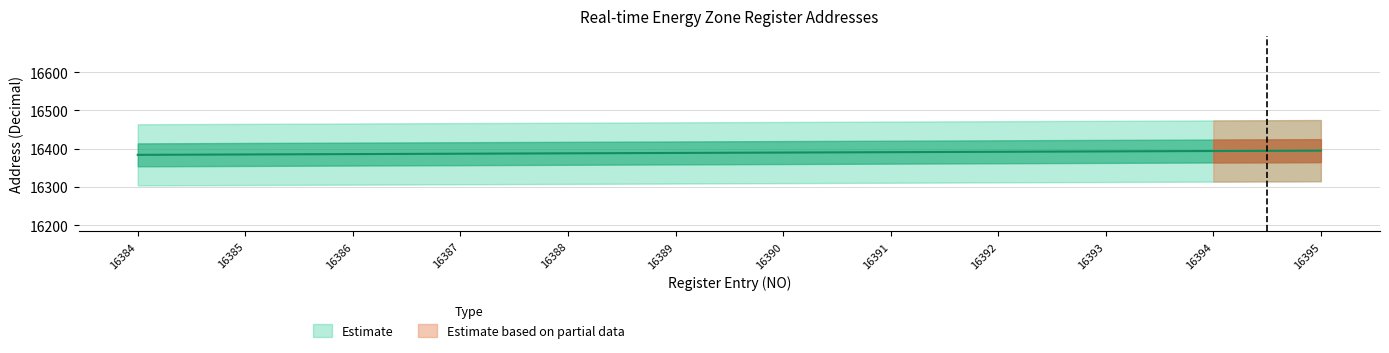

Reading right to left, list all the values displayed in this chart.

16395=16395	16394=16394	16393=16393	16392=16392	16391=16391	16390=16390	16389=16389	16388=16388	16387=16387	16386=16386	16385=16385	16384=16384